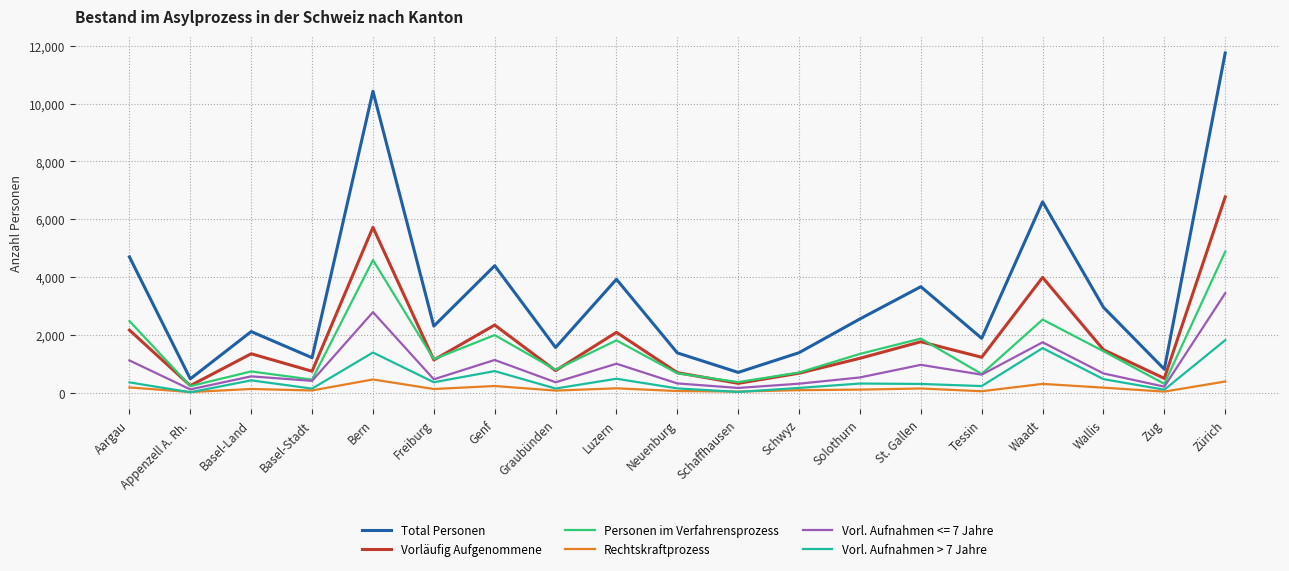

What is the spread (max minus min) of values at Tessin?

1829